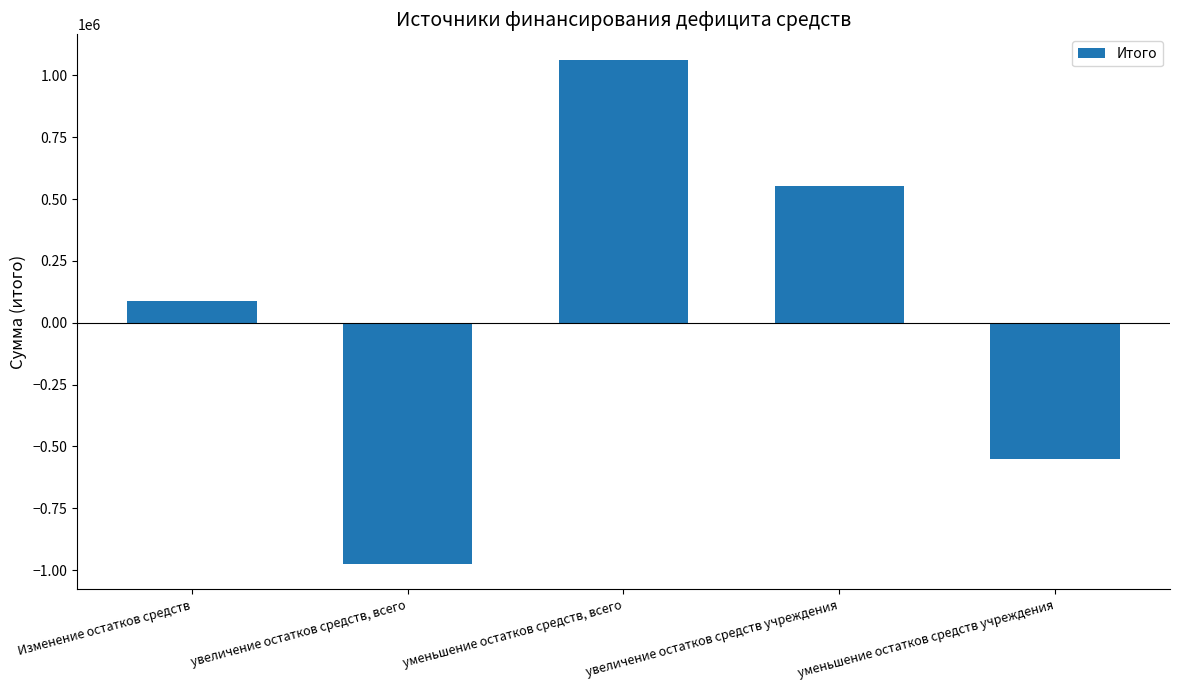

What is the label of the 2nd bar from the left?

увеличение остатков средств, всего